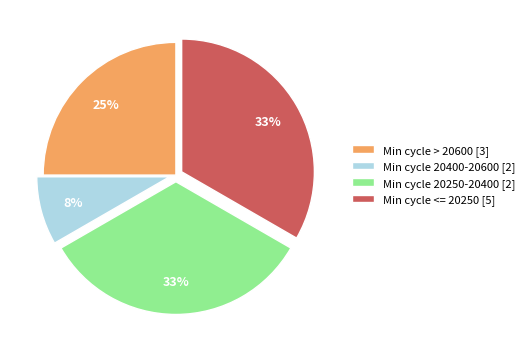

Which slice is the smallest?

Min cycle 20400-20600 [2]